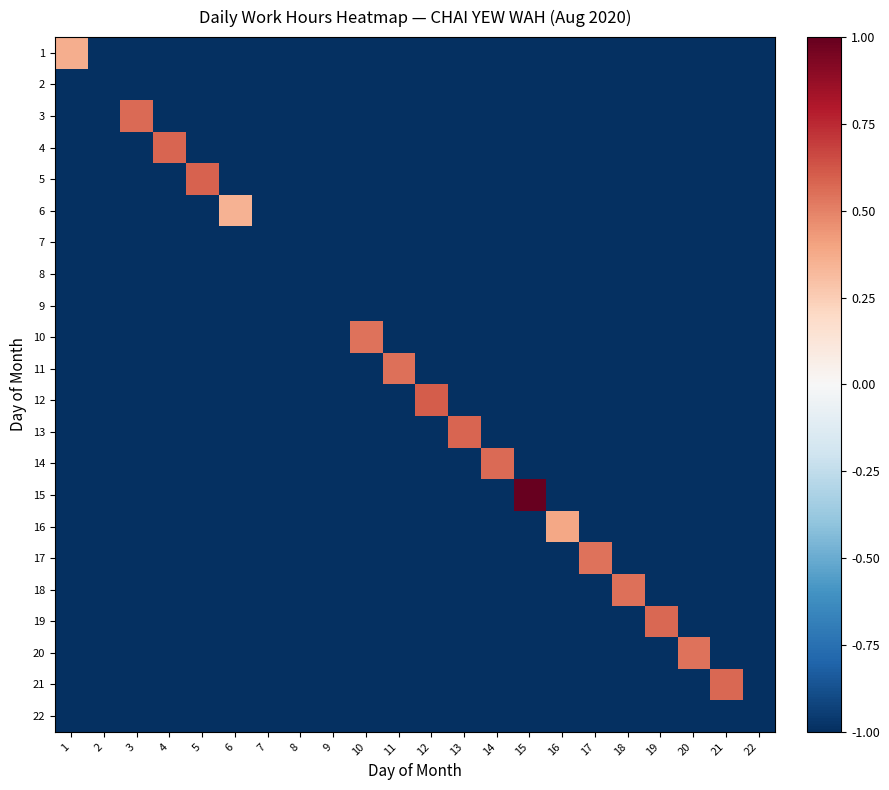

Between 8 and 15, which is larger?

8